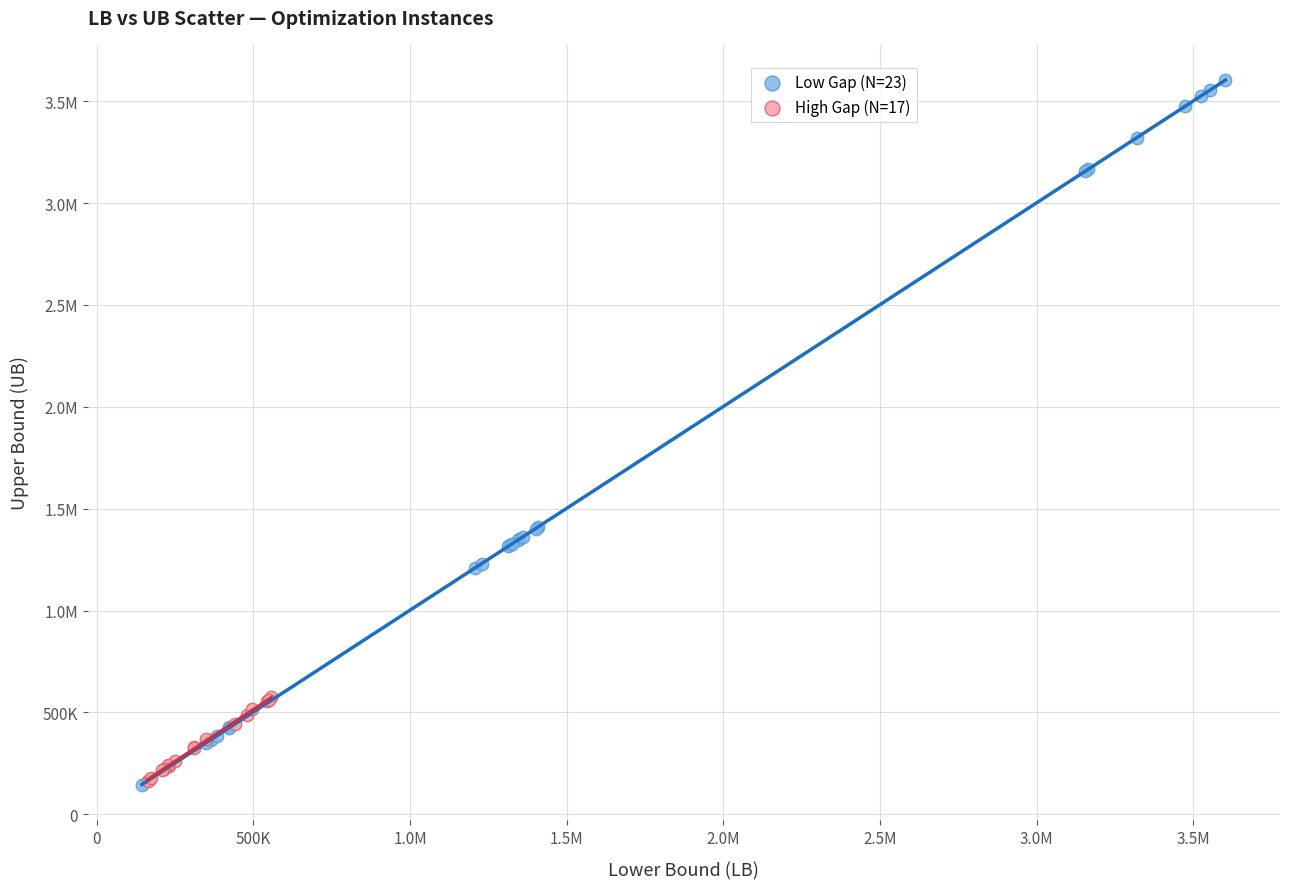

What are all the series names shown in the legend?

Low Gap (N=23), High Gap (N=17)